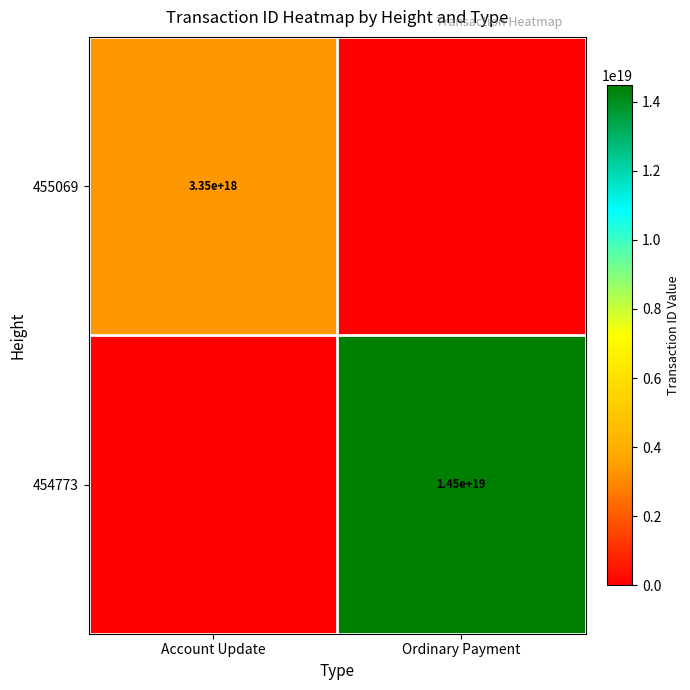

True or false: 455069 has a value of 3350000000000000000 at Account Update.

True